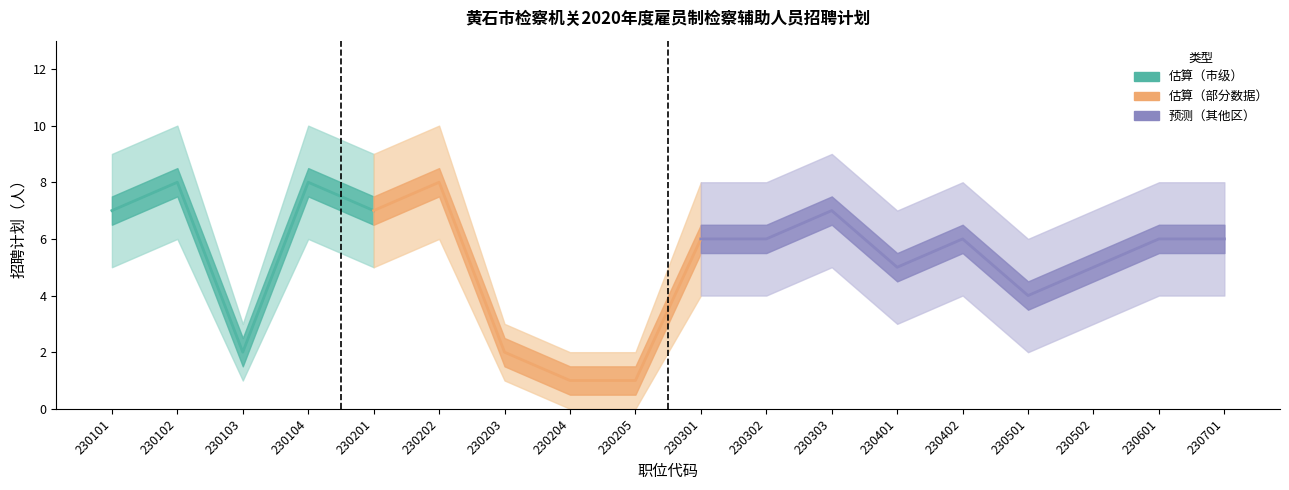

What is the spread (max minus min) of values at 230201?

4